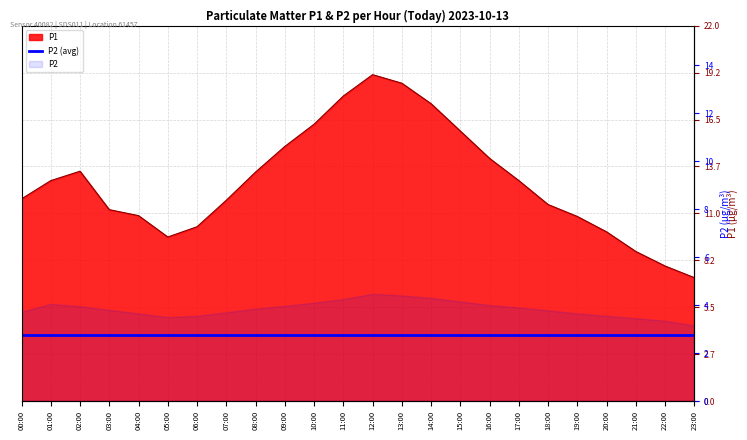

Reading right to left, list all the values displayed in this chart.

7.2	7.9	8.8	9.9	10.8	11.5	12.9	14.2	15.8	17.4	18.6	19.1	17.9	16.2	14.9	13.4	11.8	10.2	9.6	10.8	11.2	13.4	12.9	11.8